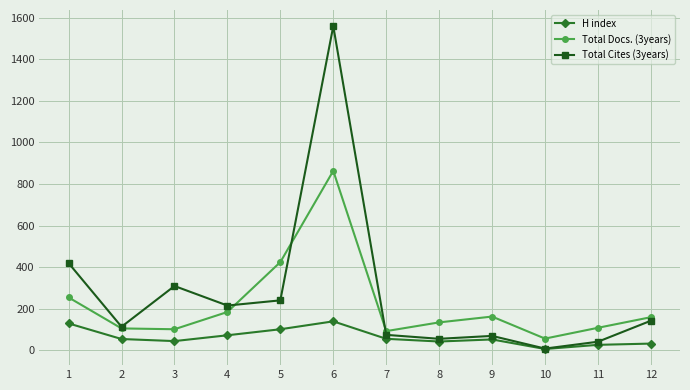

The value of Total Cites (3years) at 3 is 309. True or false?

True